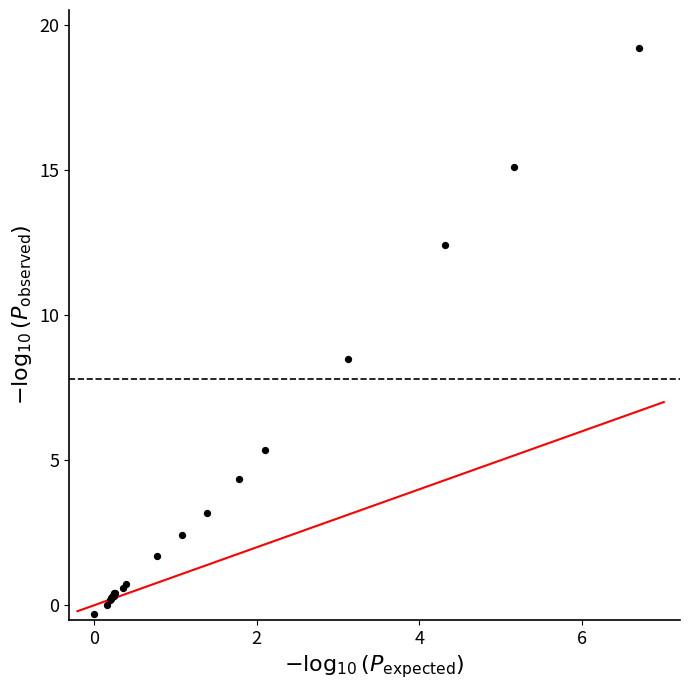

What Y value in the scatter plot is closest to 9?

8.5